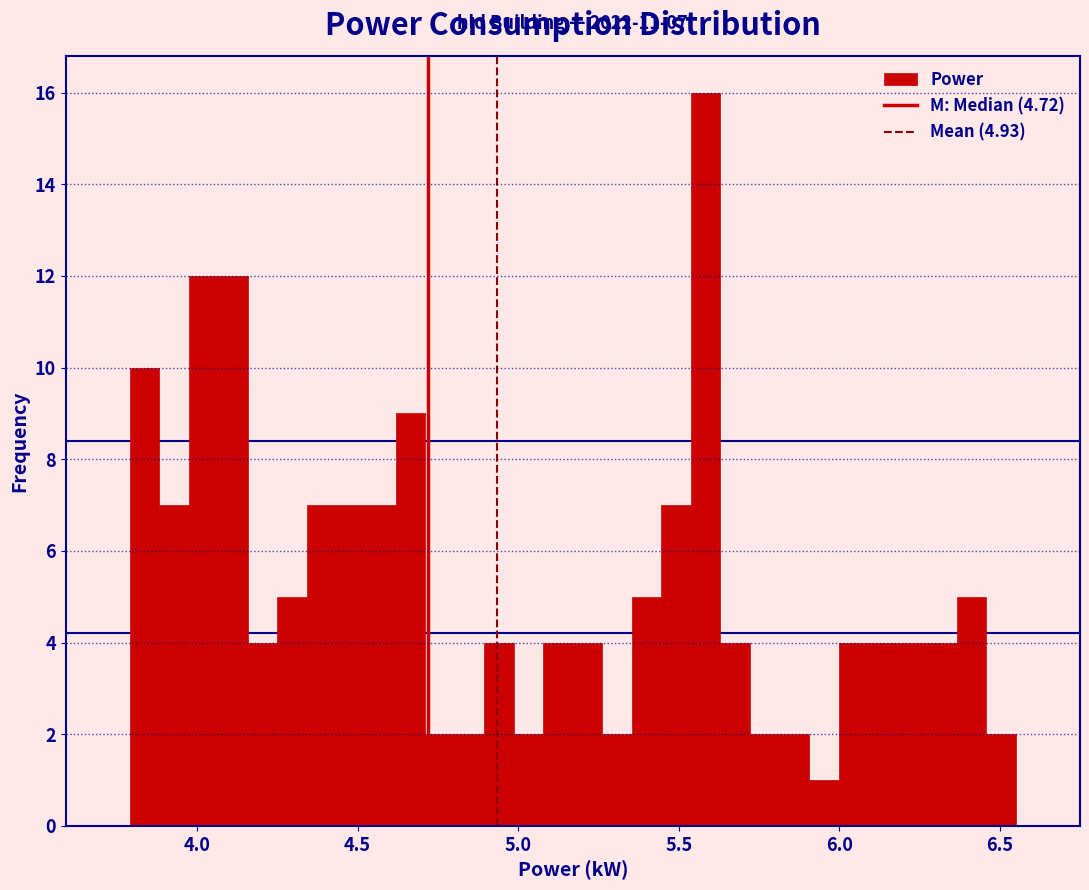

Read against the x-axis, roughly where is the centre of the tallest bar?

5.60